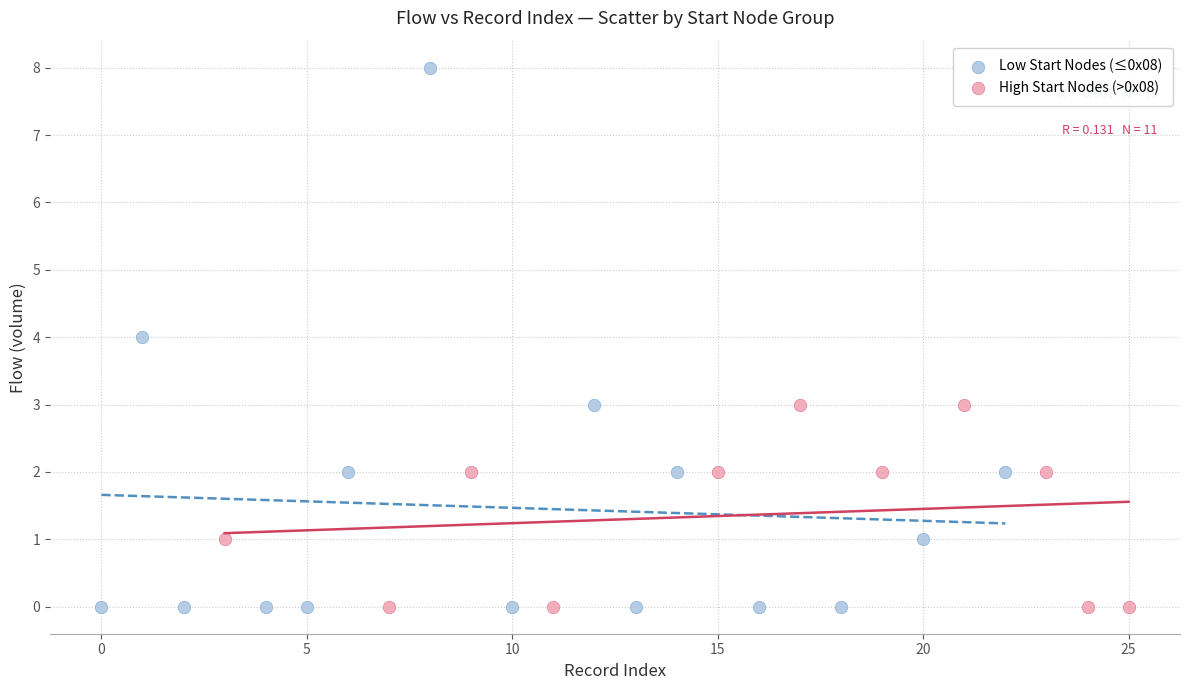

Which series has the largest Y range (max minus min)?

Low Start Nodes (≤0x08)